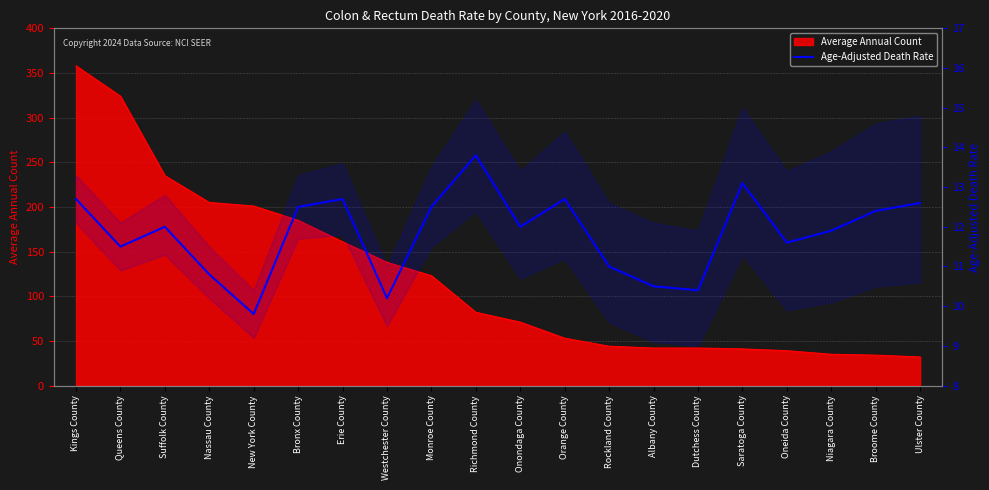

What is the minimum value for Age-Adjusted Death Rate?

9.8